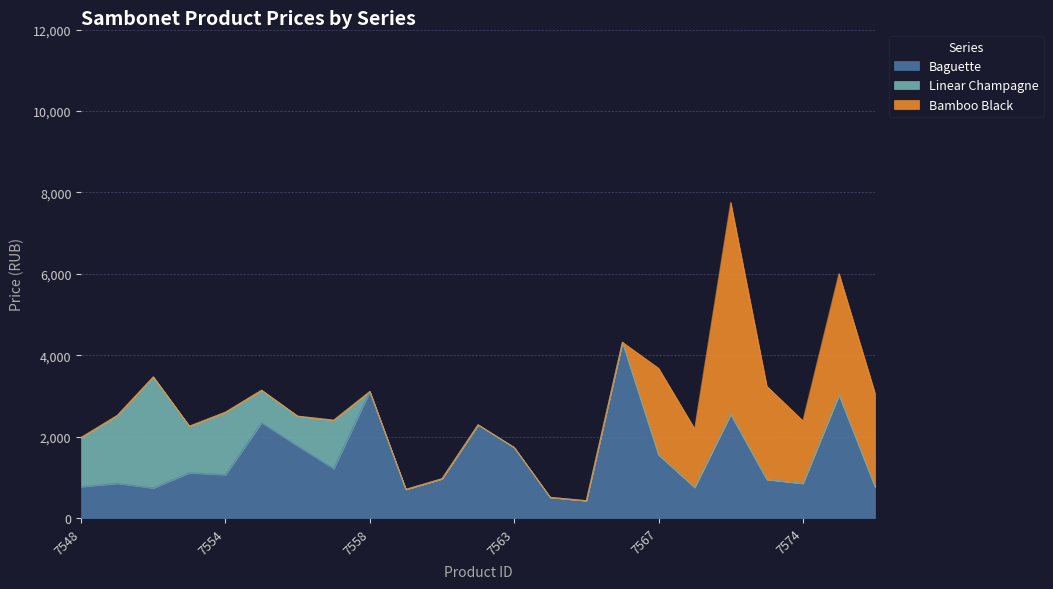

Which label corresponds to the largest value in the chart?

7572